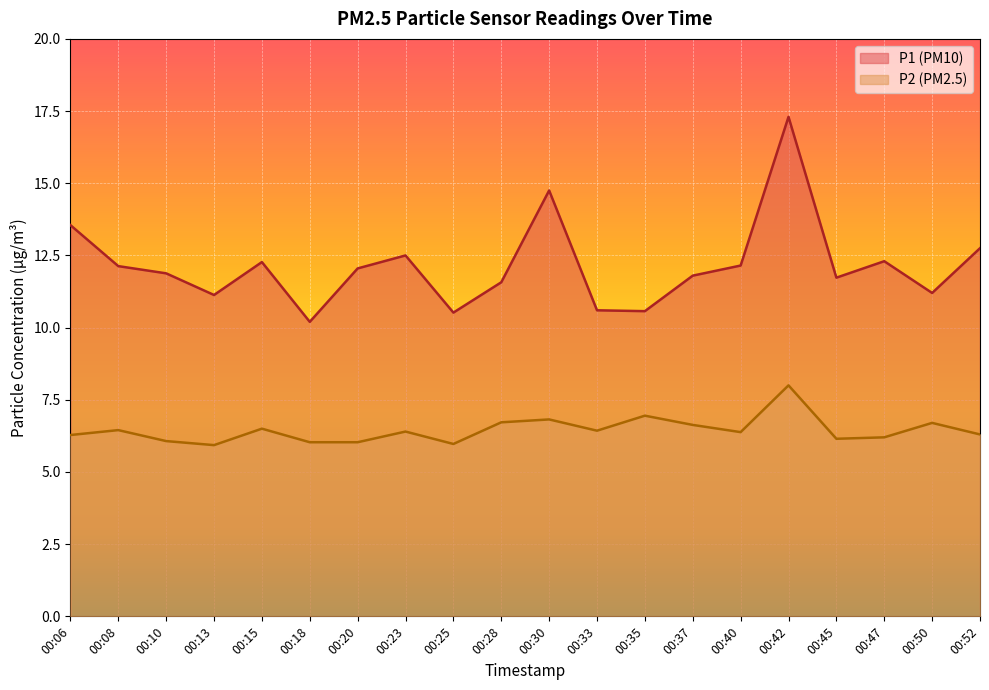

Reading left to right, what are all the values shown in this chart?

P1: 13.6	12.1	11.9	11.1	12.3	10.2	12.1	12.5	10.5	11.6	14.8	10.6	10.6	11.8	12.2	17.3	11.7	12.3	11.2	12.8
P2: 6.3	6.5	6.1	5.9	6.5	6.0	6.0	6.4	6.0	6.7	6.8	6.4	7.0	6.6	6.4	8.0	6.2	6.2	6.7	6.3